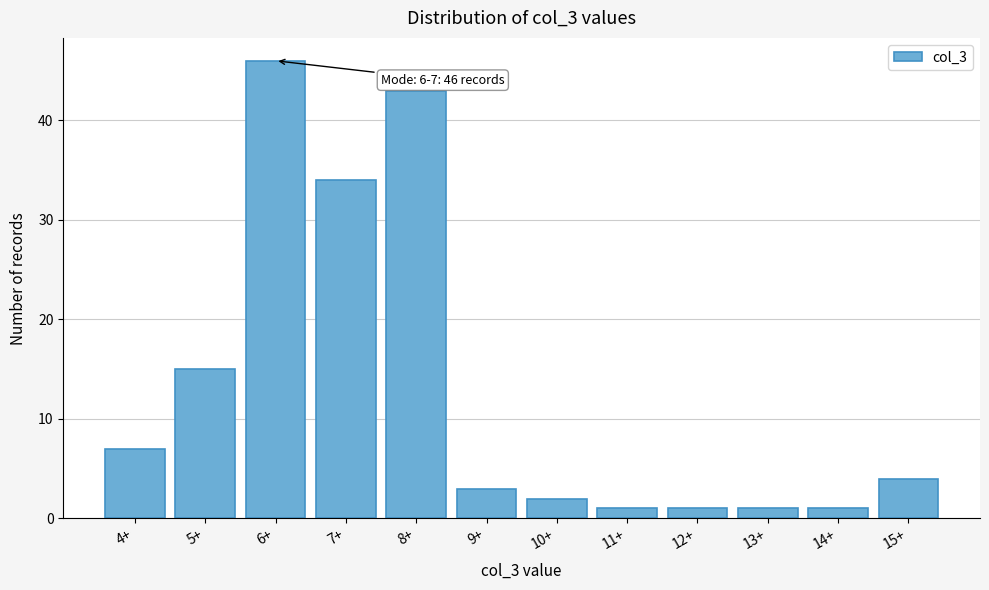

Reading right to left, extract all data points from this chart.

15+=4	14+=1	13+=1	12+=1	11+=1	10+=2	9+=3	8+=43	7+=34	6+=46	5+=15	4+=7